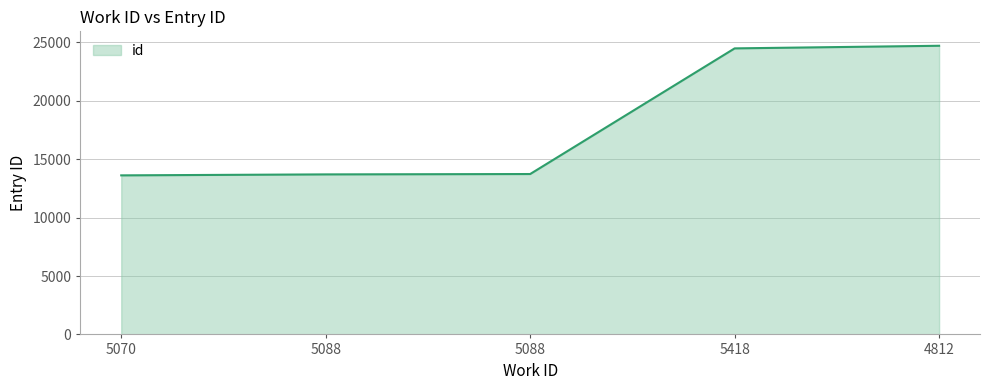

How many categories are shown in the chart?

5